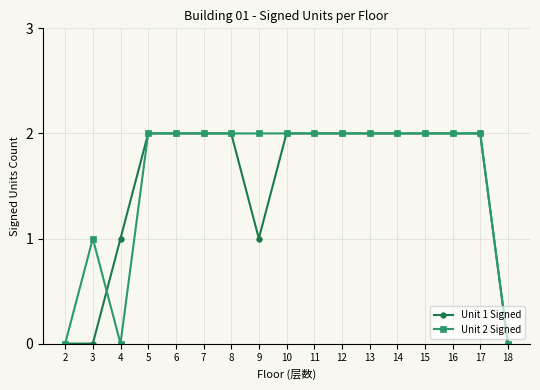

What is the total value across all series at 10?

4